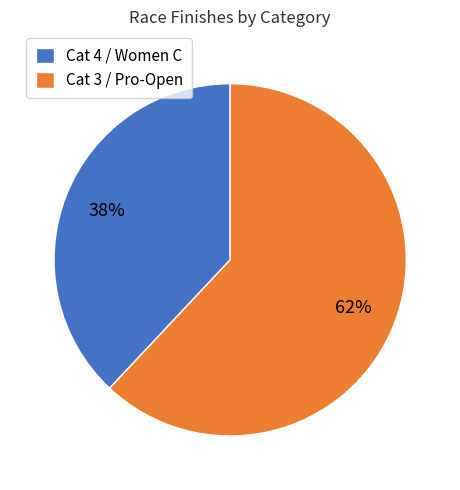

To the nearest percent, what portion does Cat 3 / Pro-Open represent?

62%